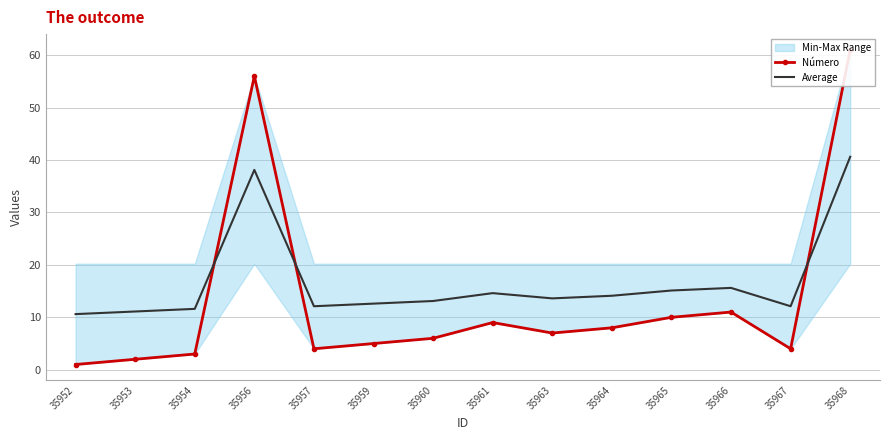

Which series ends up on top after the final intersection of Número and Average?

Número